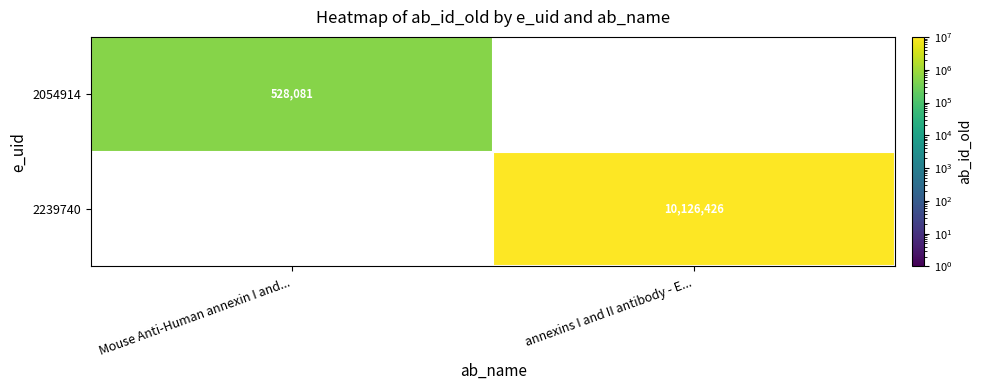

Is it true that 2239740 equals 15433890 at annexins I and II antibody - E...?

False